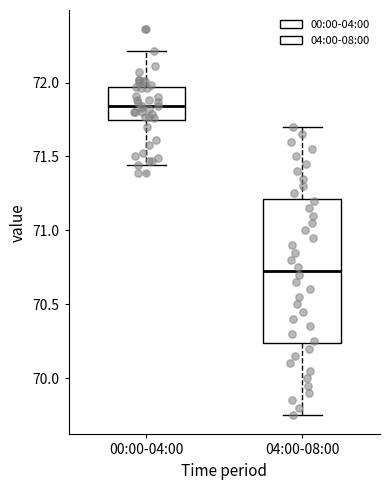

Which box is the tallest, from its lower edge to its upper edge?

04:00-08:00